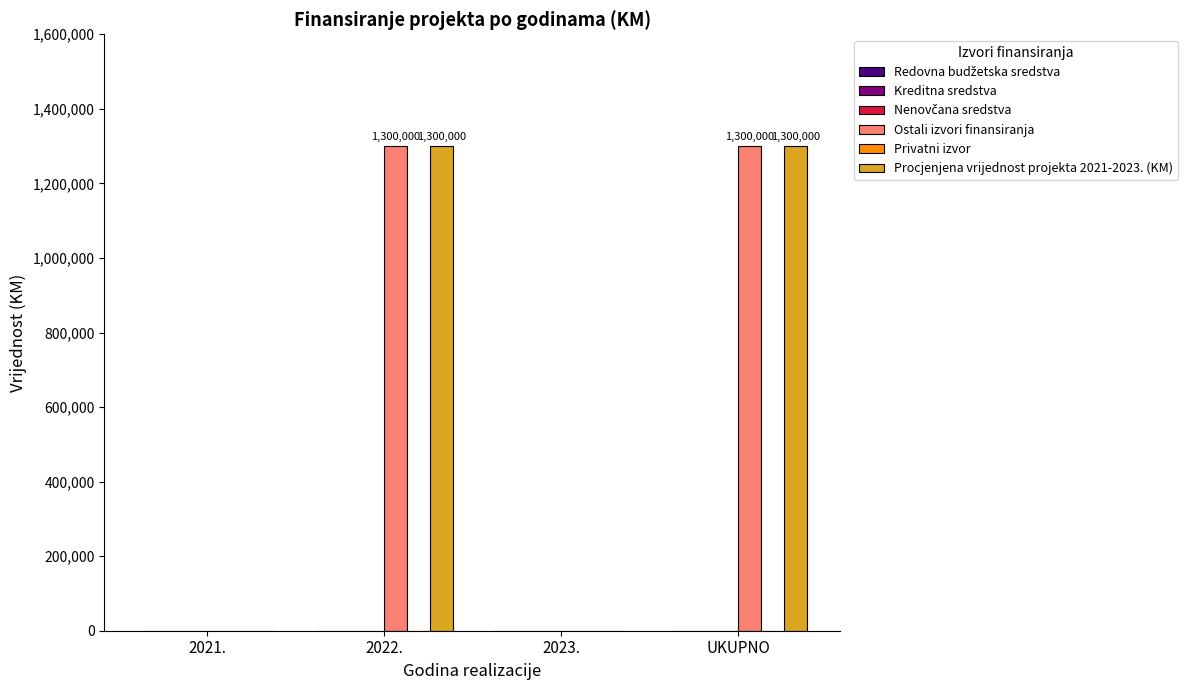

What is the total value across all series at UKUPNO?

2600000